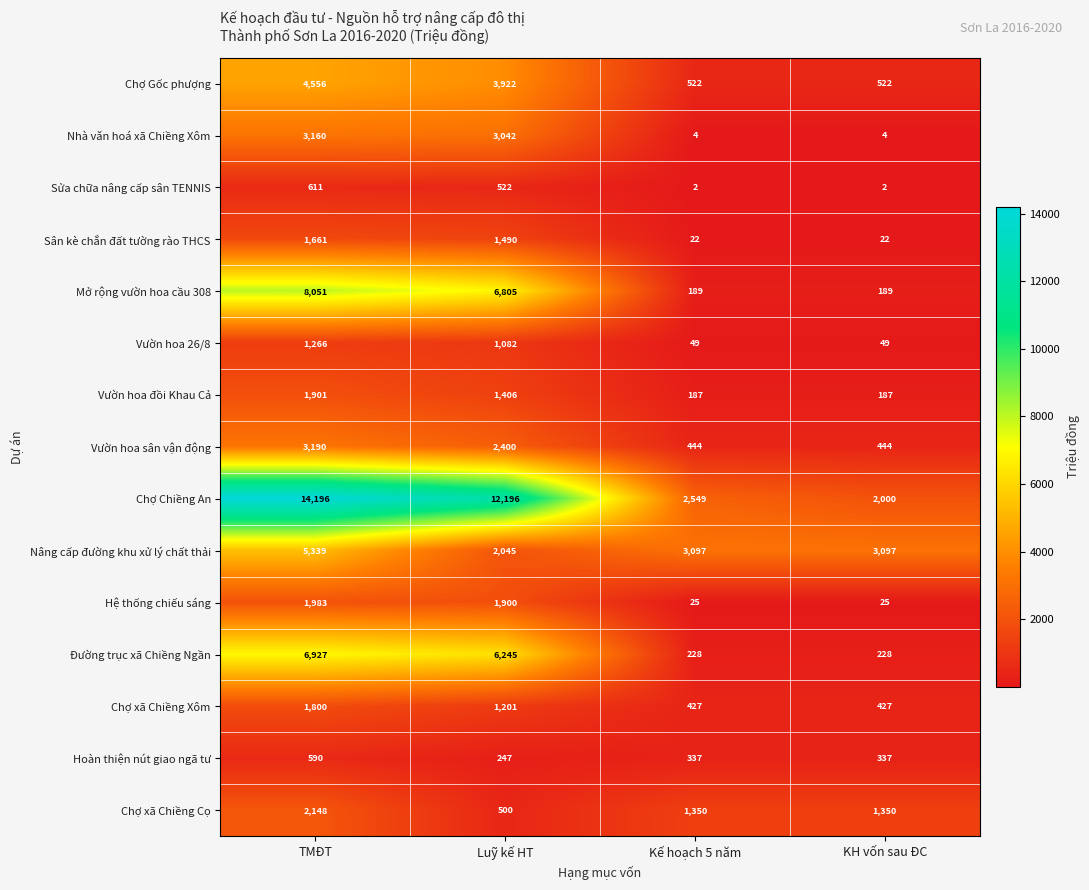

The Vườn hoa 26/8 series shows 288 at Luỹ kế HT. True or false?

False